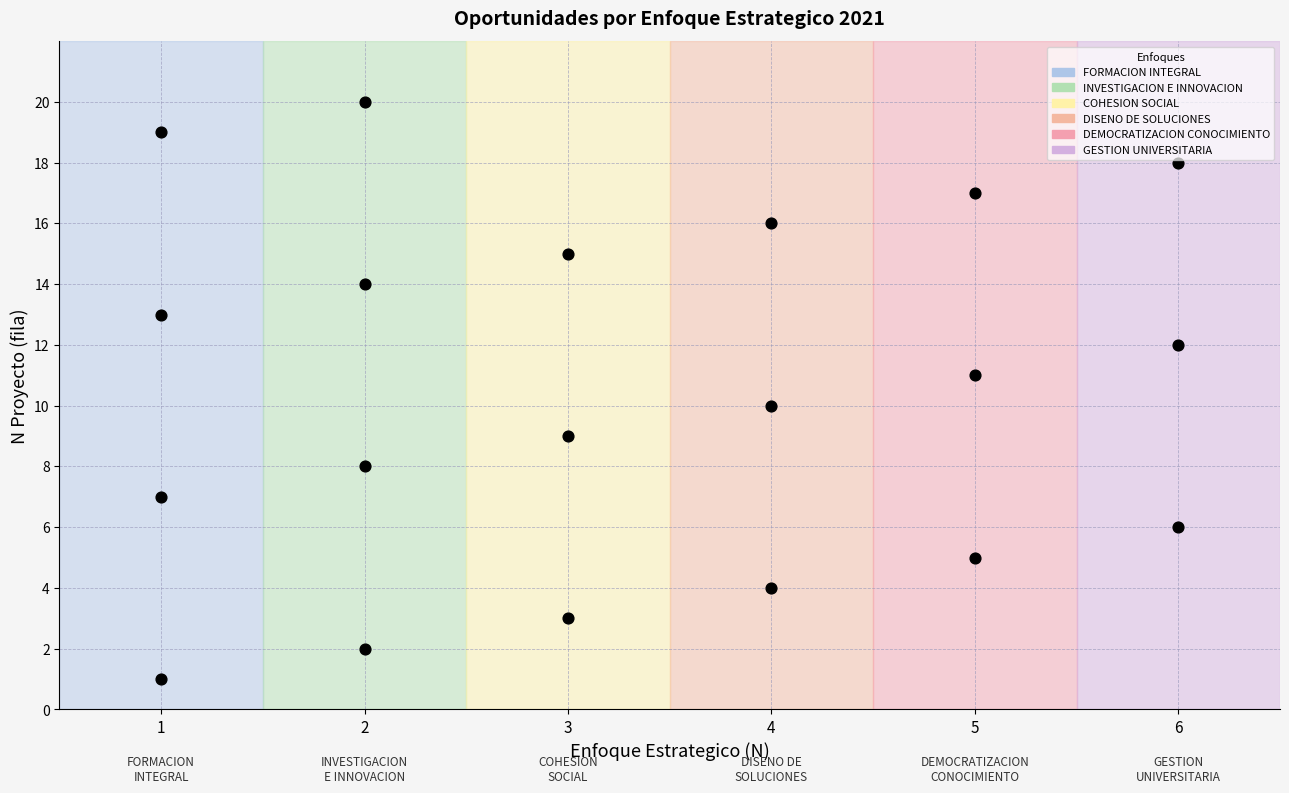

What is the range of X values (max minus min)?

5